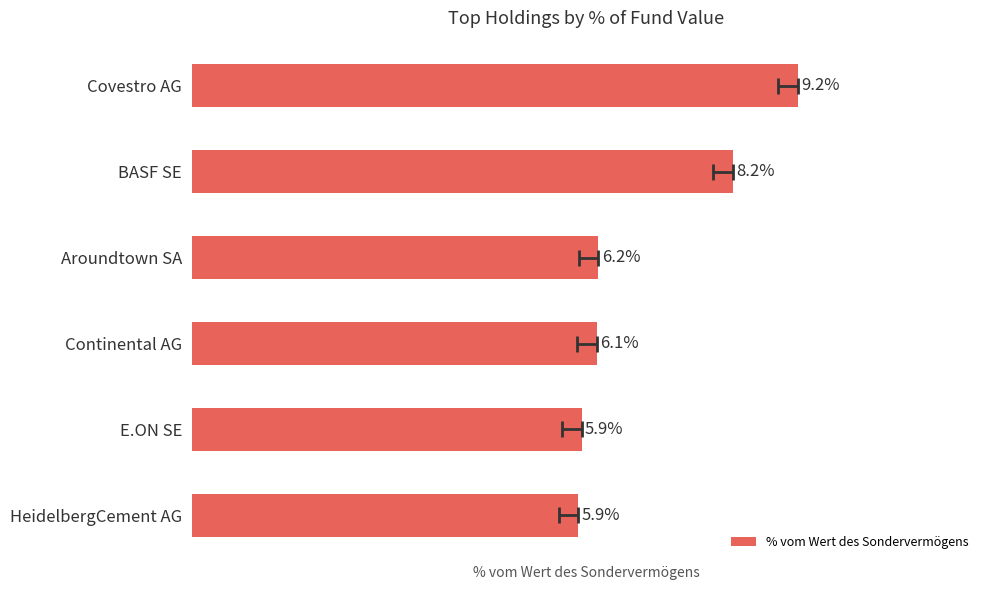

List the labels in order of value, largest first.

0, 1, 2, 3, 4, 5